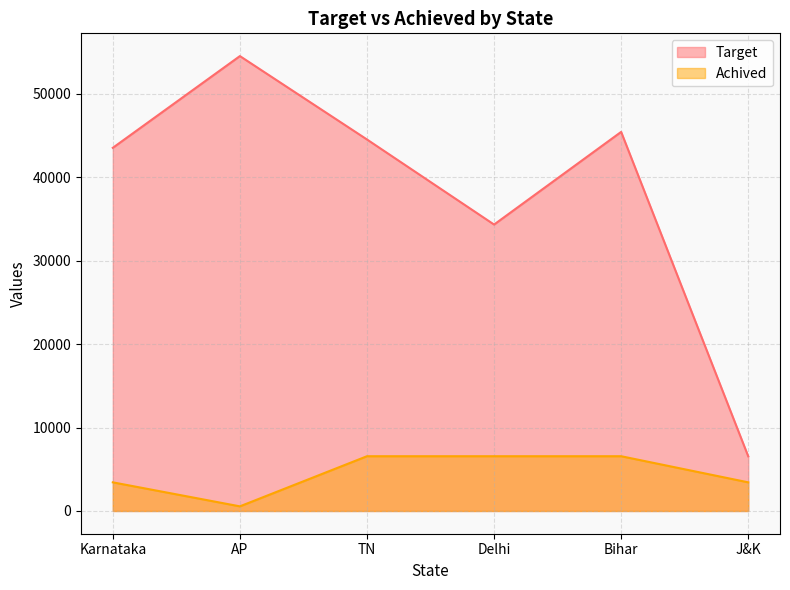

Reading left to right, extract all data points from this chart.

Target: 43545	54545	44545	34344	45454	6556
Achived: 3434	555	6565	6566	6565	3434